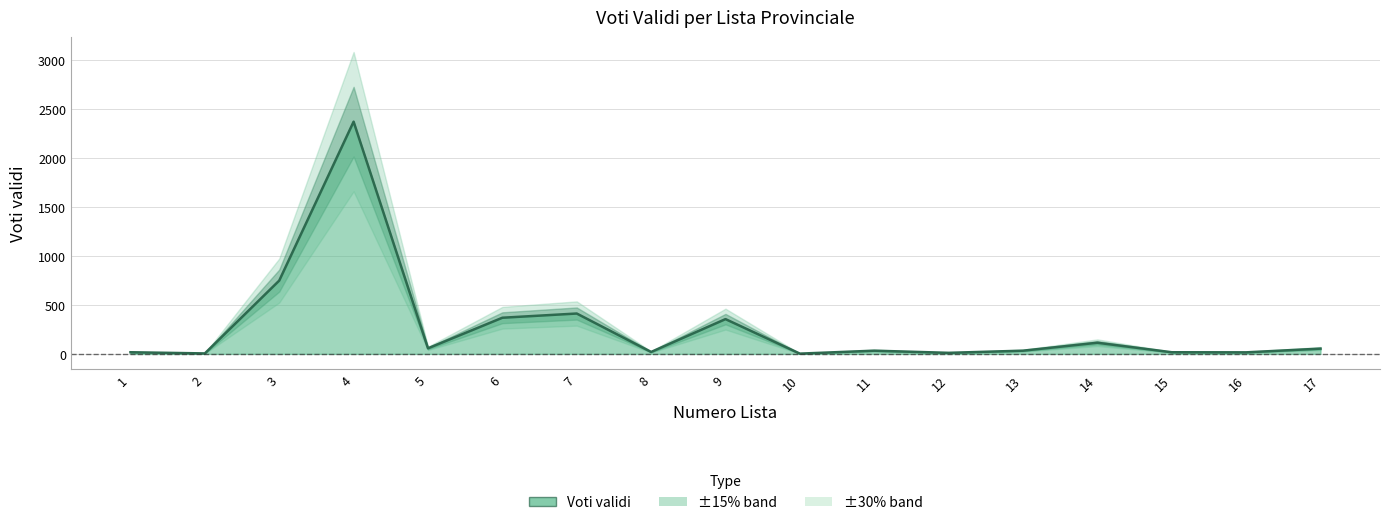

What is the ratio of the value at 9 to the value at 5?

6.2